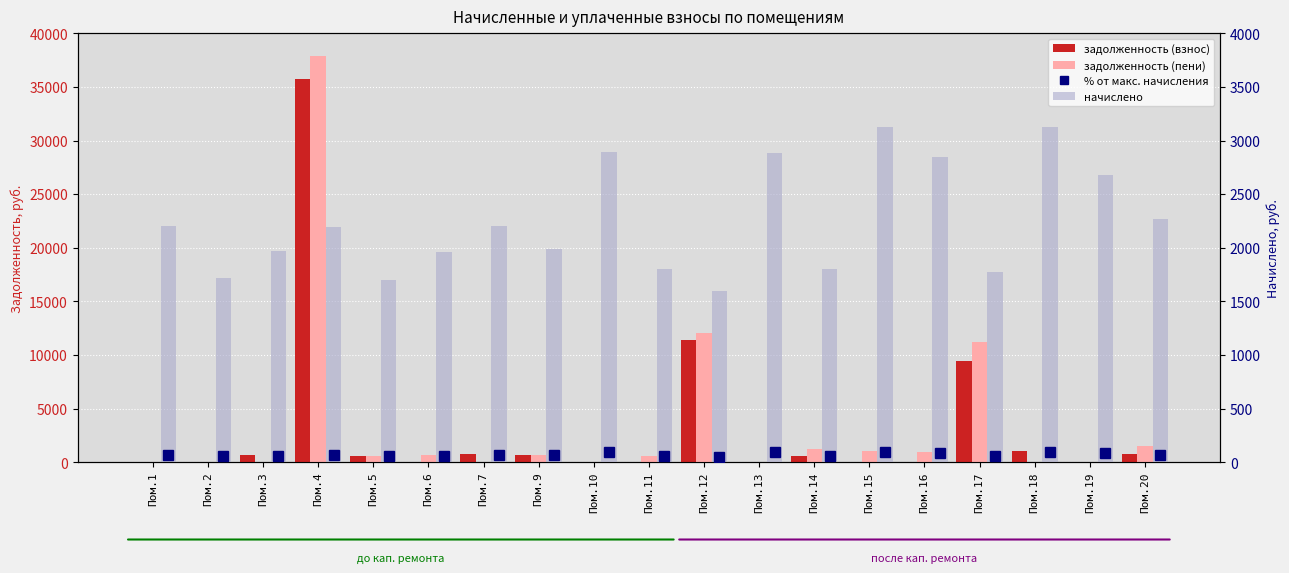

How many bars are there in each group?

4